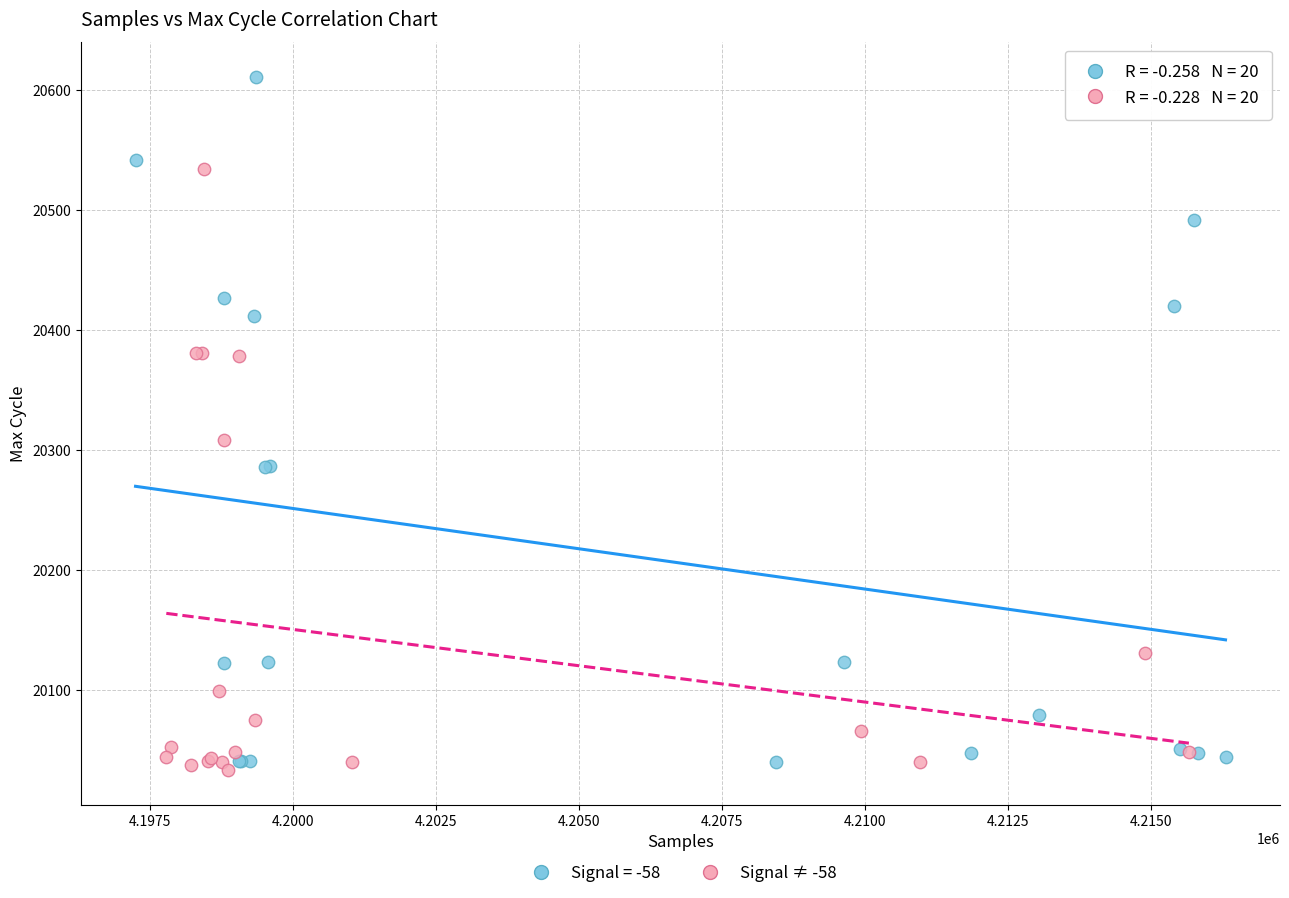

Which series reaches the maximum Y coordinate?

Signal = -58